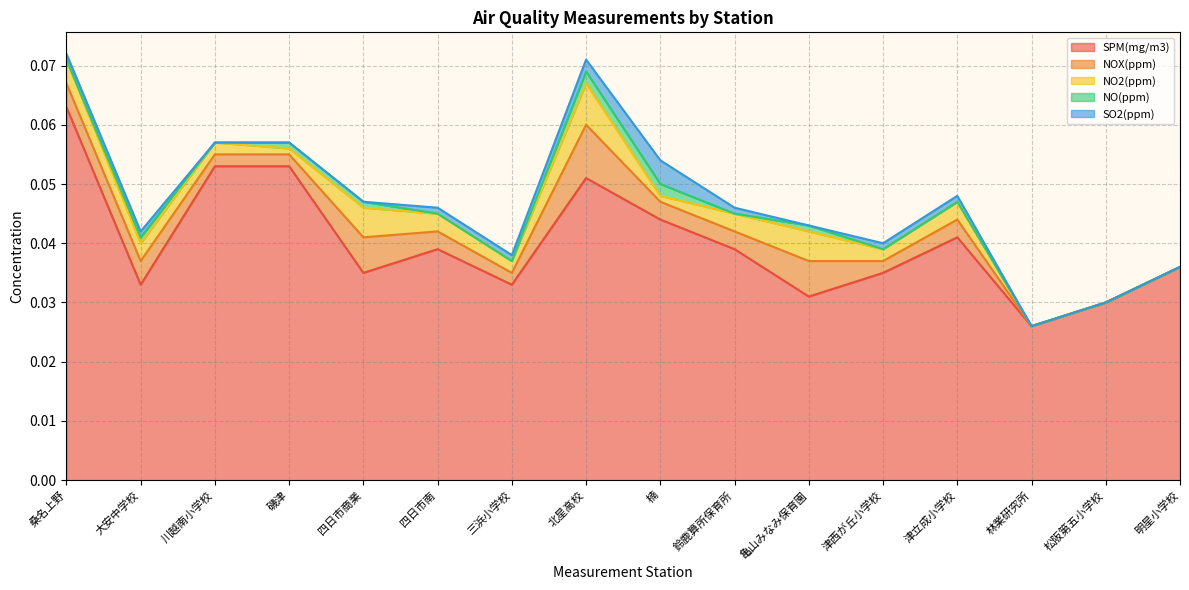

At which label is SO2(ppm) closest to 0?

川越南小学校